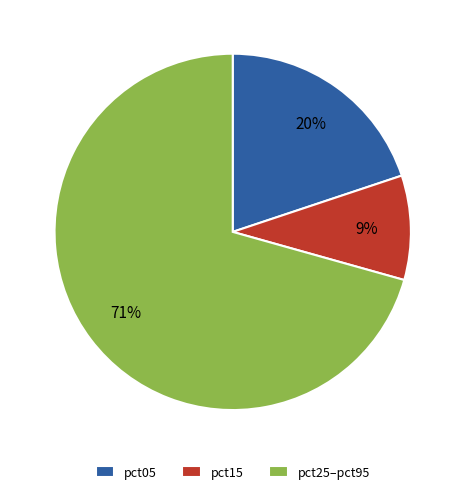

Rank the categories by value from highest to lowest.

pct25–pct95, pct05, pct15